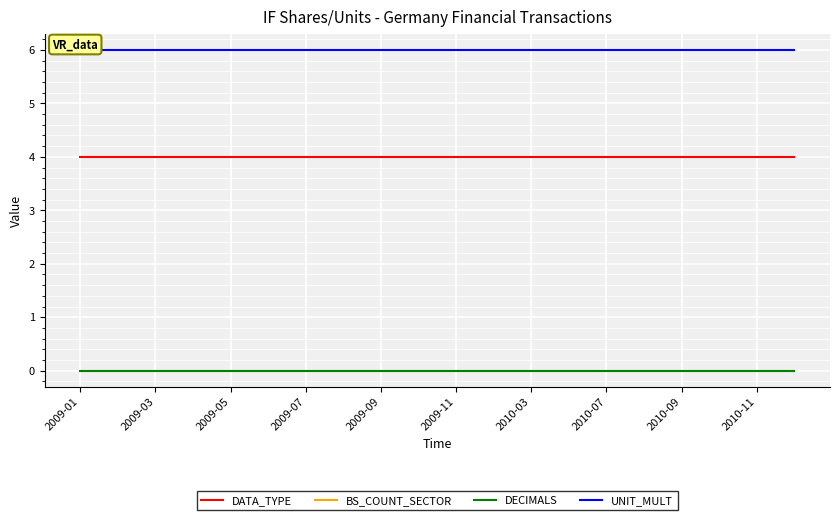

Which category has the lowest value across all series?

2009-01